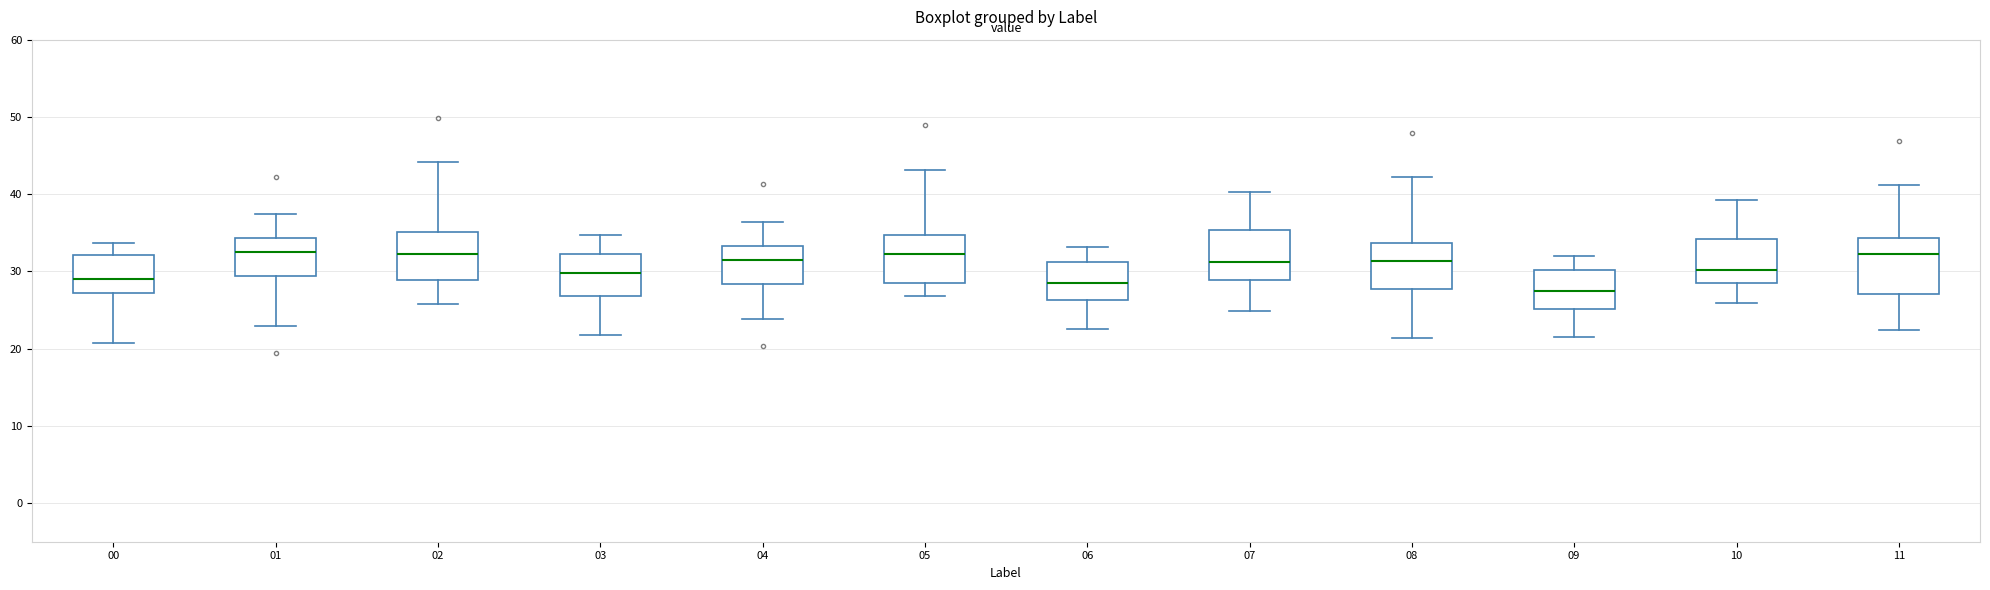

Reading left to right, transcribe this box plot: for each box, give where its median line is, the range the box spans, and where its two whiskers end, as read against the y-axis. The values are not printed on the chart, so give them approximately, as read against the axis.

00: median 29, box 27 to 32, whiskers 21 to 34
01: median 33, box 29 to 34, whiskers 23 to 37
02: median 32, box 29 to 35, whiskers 26 to 44
03: median 30, box 27 to 32, whiskers 22 to 35
04: median 31, box 28 to 33, whiskers 24 to 36
05: median 32, box 28 to 35, whiskers 27 to 43
06: median 29, box 26 to 31, whiskers 23 to 33
07: median 31, box 29 to 35, whiskers 25 to 40
08: median 31, box 28 to 34, whiskers 21 to 42
09: median 28, box 25 to 30, whiskers 22 to 32
10: median 30, box 29 to 34, whiskers 26 to 39
11: median 32, box 27 to 34, whiskers 22 to 41